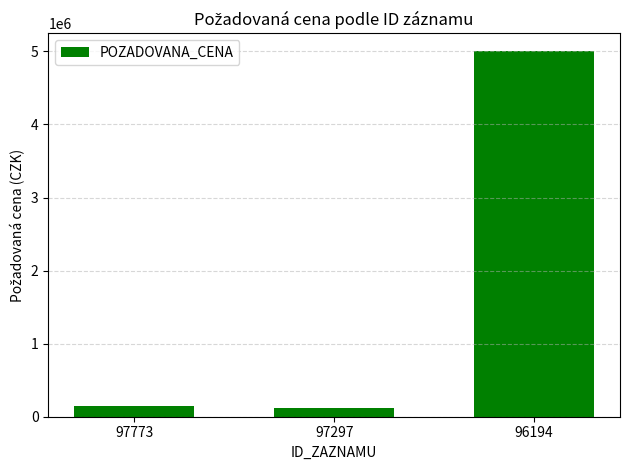

What is the value of the 3rd bar from the left?

5000000